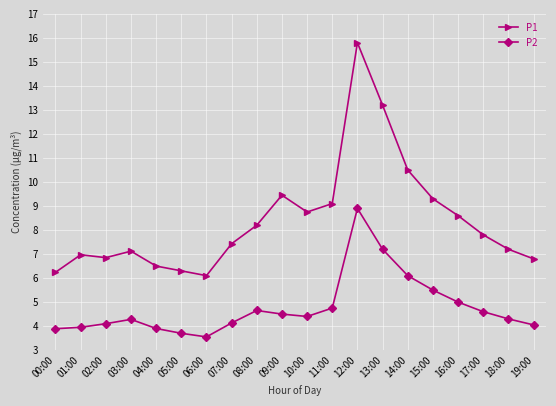

What is the highest value of the P2 series?

8.9